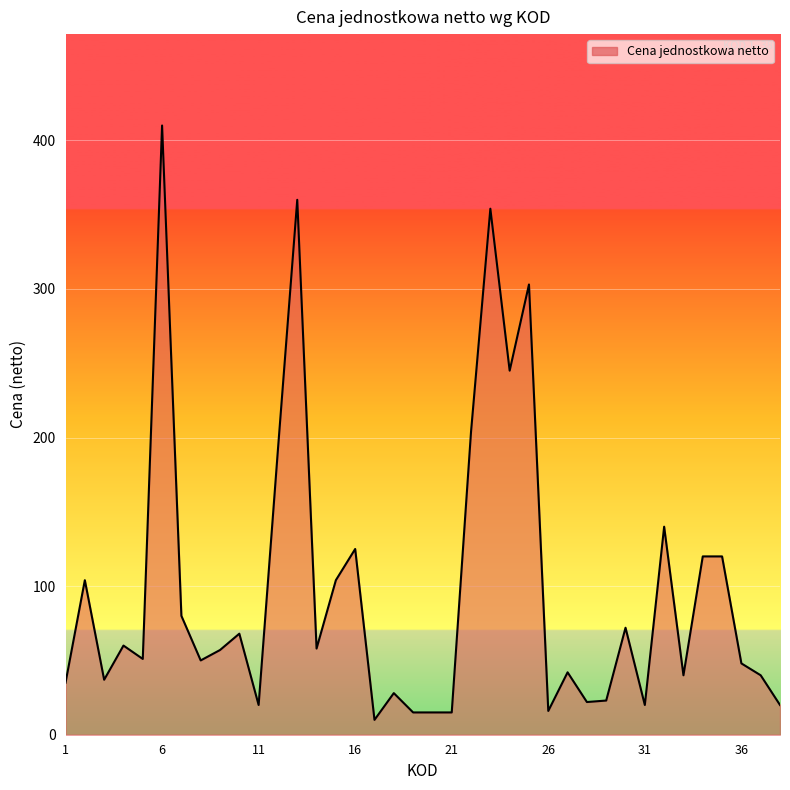

What is the difference between the maximum and minimum values?

400